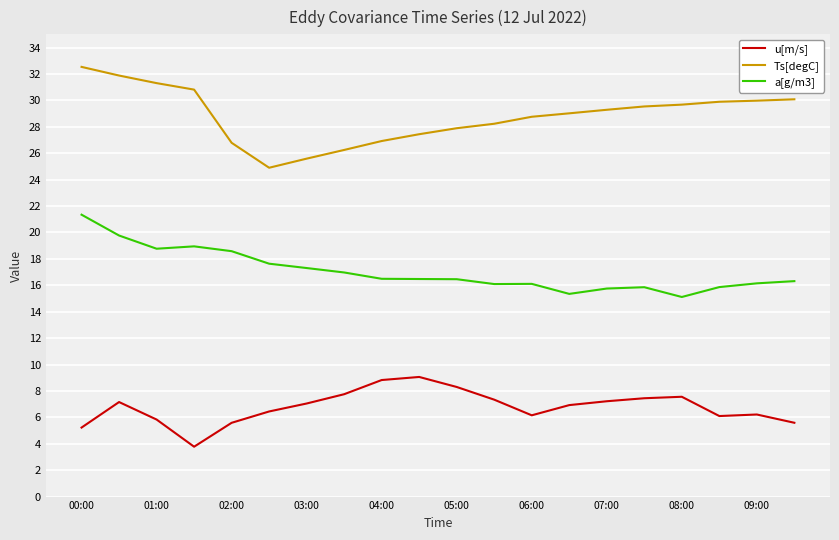

True or false: u[m/s] and Ts[degC] intersect in this chart.

False